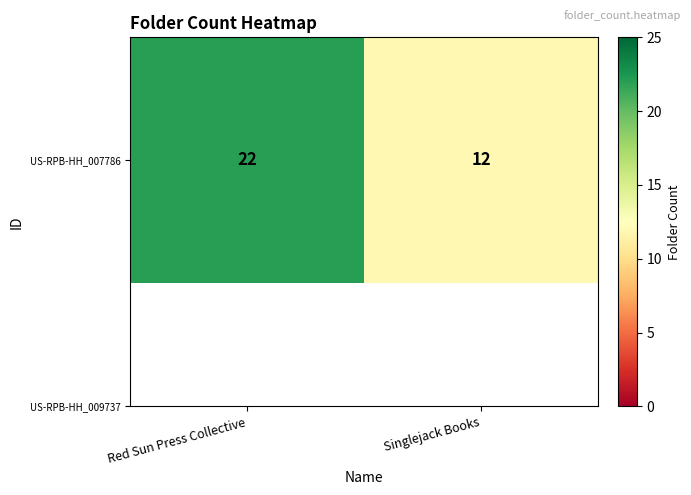

What is the greatest value displayed?

22